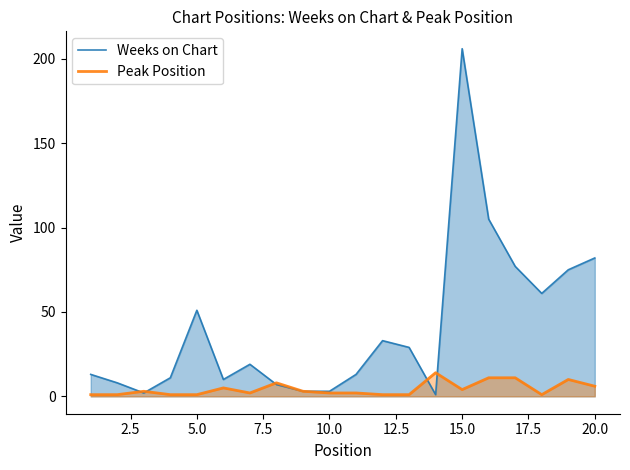

What is the greatest value displayed?

206